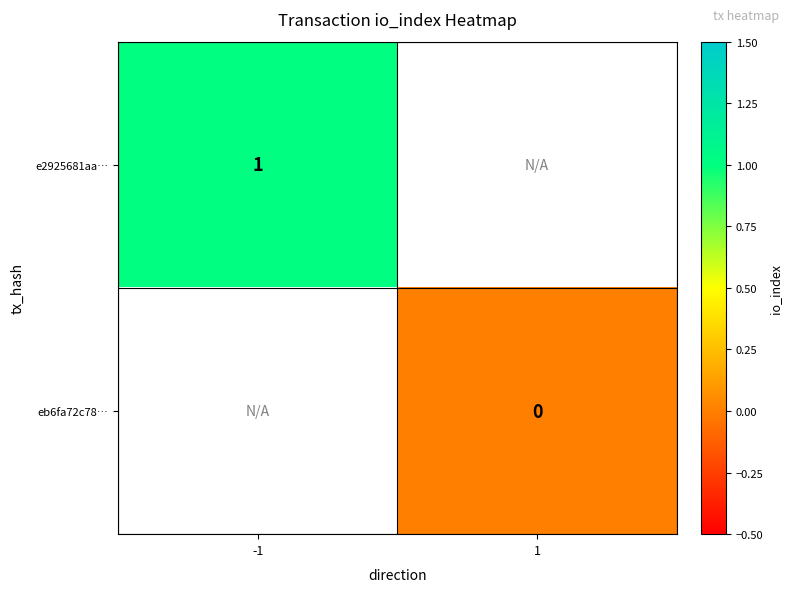

Is the value of eb6fa72c78… at 1 greater than the value of e2925681aa… at -1?

No